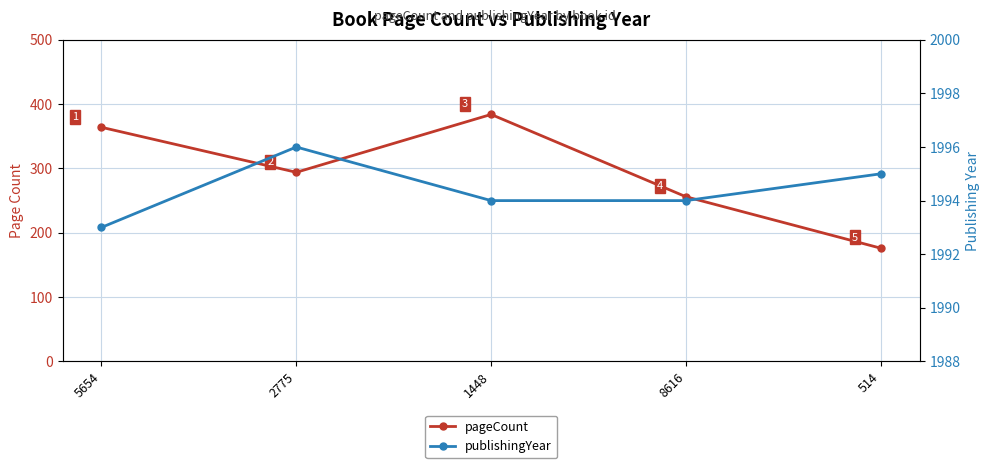

True or false: publishingYear and pageCount intersect in this chart.

False